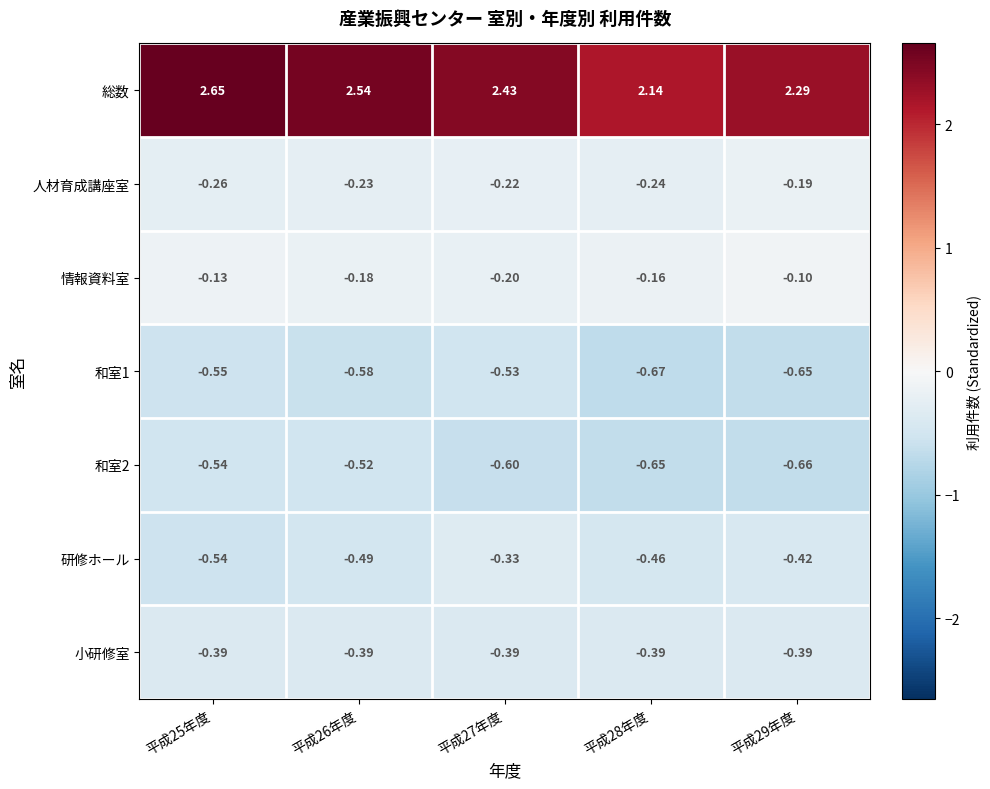

Between 平成25年度 and 平成26年度, which series saw the biggest shift?

総数